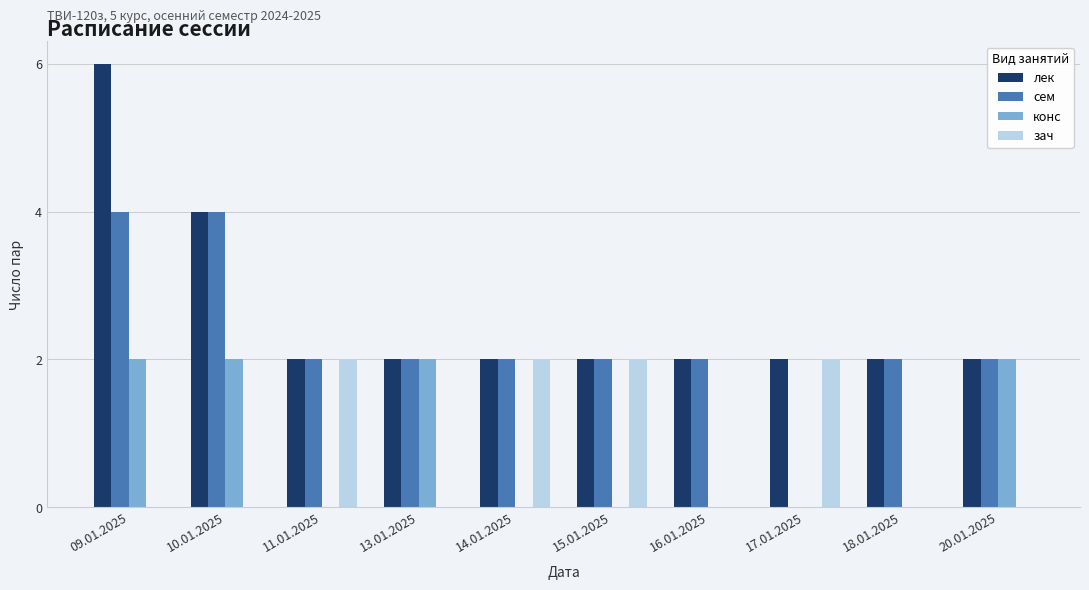

Reading right to left, extract all data points from this chart.

лек: 20.01.2025=2	18.01.2025=2	17.01.2025=2	16.01.2025=2	15.01.2025=2	14.01.2025=2	13.01.2025=2	11.01.2025=2	10.01.2025=4	09.01.2025=6
сем: 20.01.2025=2	18.01.2025=2	17.01.2025=0	16.01.2025=2	15.01.2025=2	14.01.2025=2	13.01.2025=2	11.01.2025=2	10.01.2025=4	09.01.2025=4
конс: 20.01.2025=2	18.01.2025=0	17.01.2025=0	16.01.2025=0	15.01.2025=0	14.01.2025=0	13.01.2025=2	11.01.2025=0	10.01.2025=2	09.01.2025=2
зач: 20.01.2025=0	18.01.2025=0	17.01.2025=2	16.01.2025=0	15.01.2025=2	14.01.2025=2	13.01.2025=0	11.01.2025=2	10.01.2025=0	09.01.2025=0